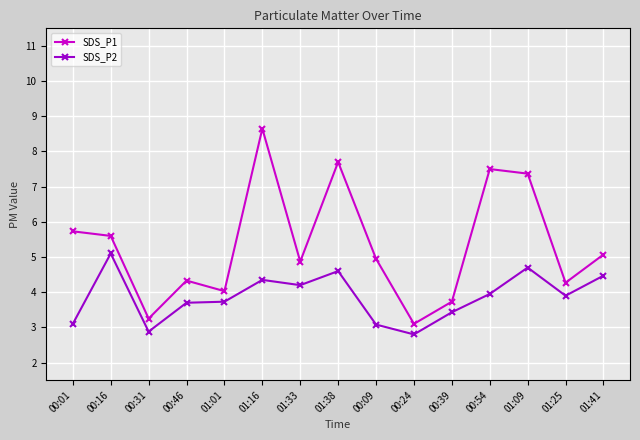

At 01:25, list the series in order from largest to smallest.

SDS_P1, SDS_P2